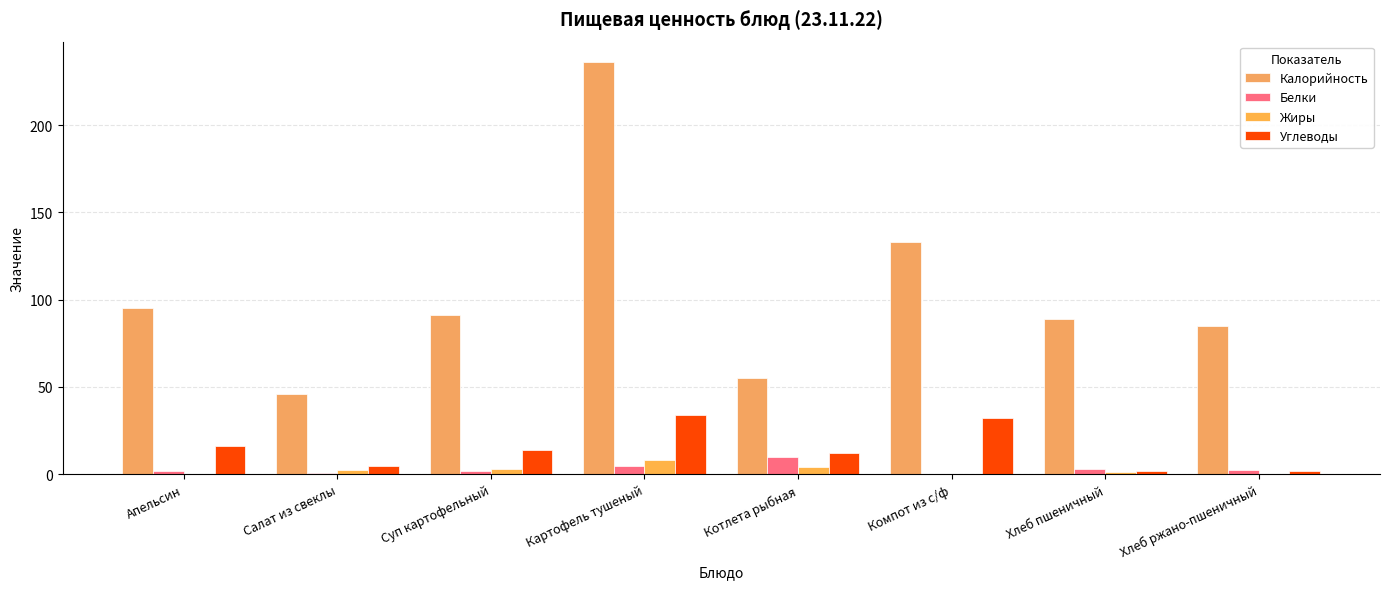

Which category has the lowest value in the Жиры series?

Апельсин